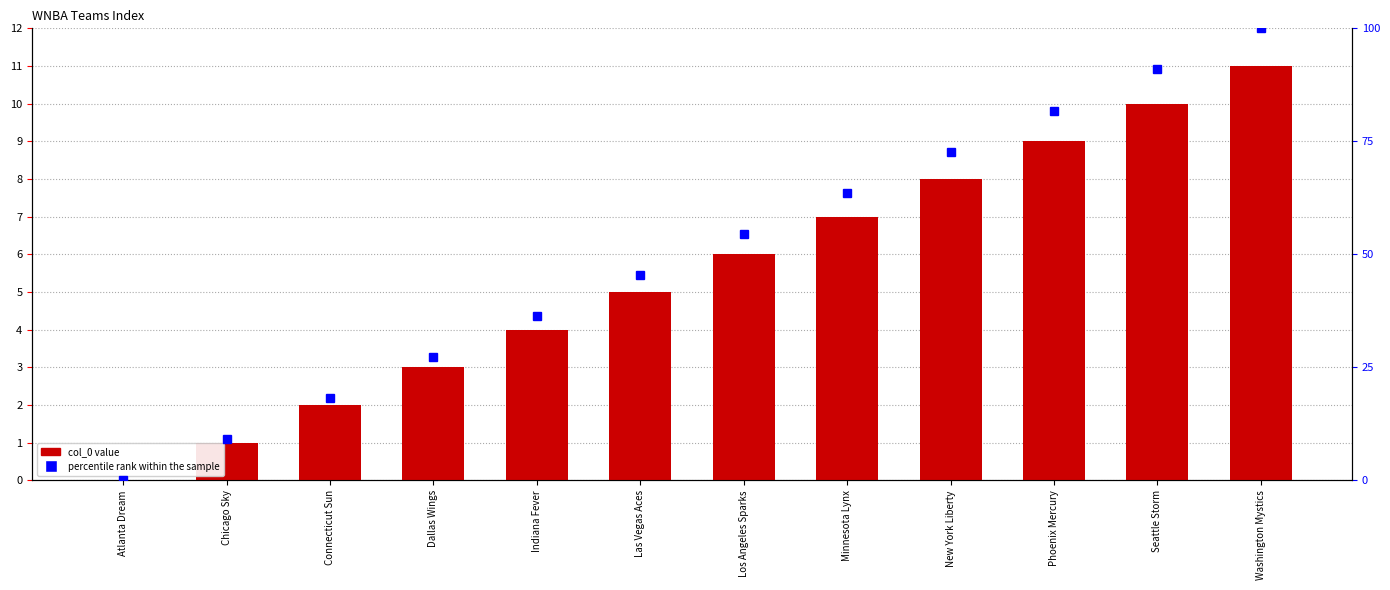

What is the sum of all percentile rank within the sample values?

600.0